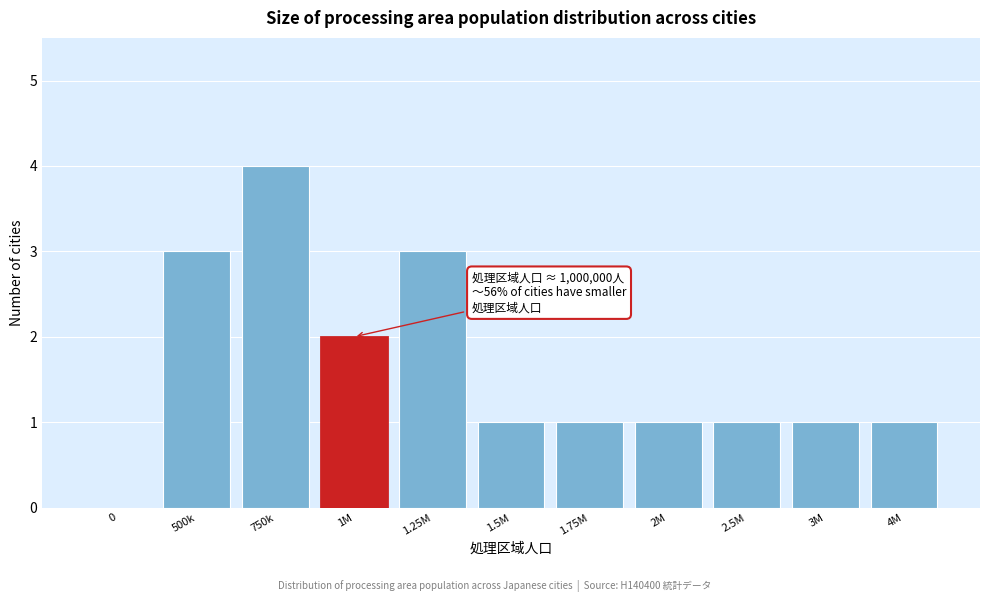

Reading right to left, what are all the values shown in this chart?

4M=1	3M=1	2.5M=1	2M=1	1.75M=1	1.5M=1	1.25M=3	1M=2	750k=4	500k=3	0=0